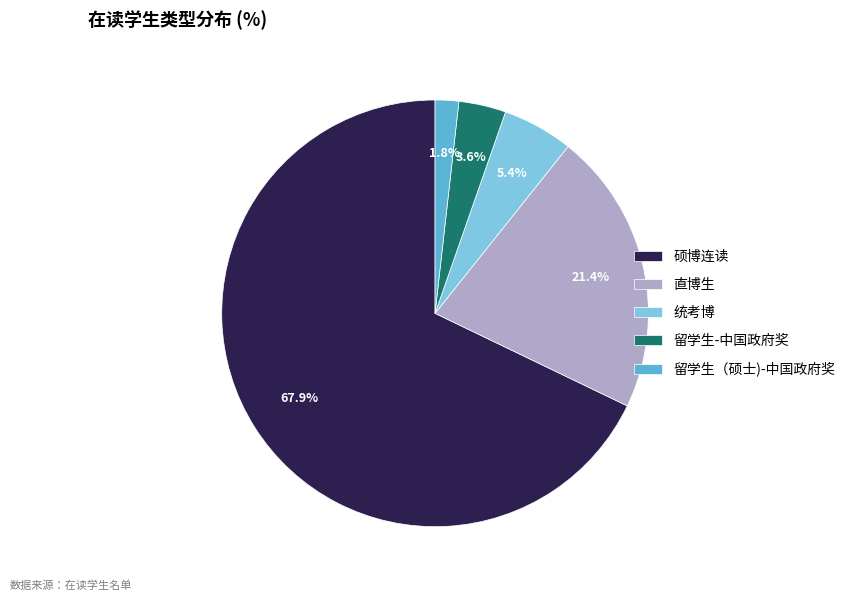

Is there a majority slice in this chart?

Yes